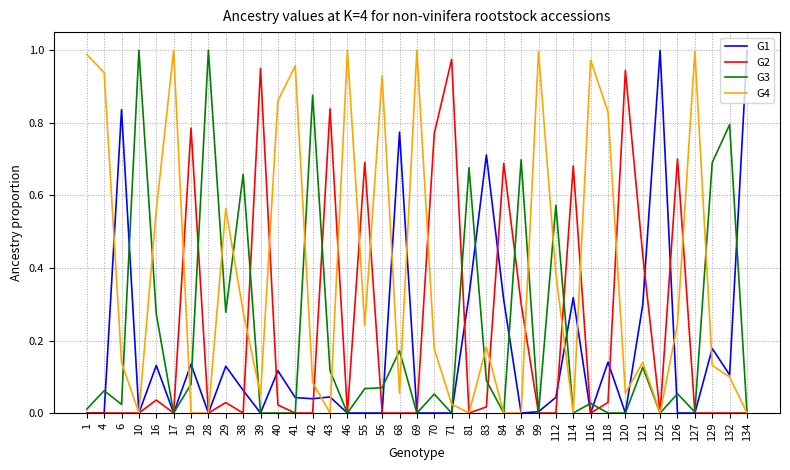

The value of G4 at 121 is 0.2. True or false?

False